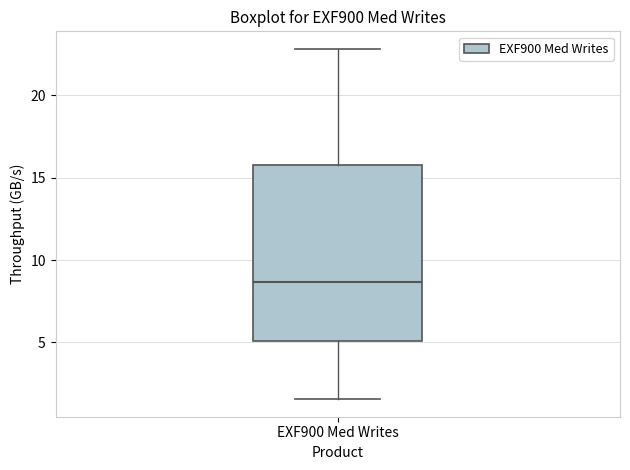

Read this box plot against the y-axis: the position of the median line, the range covered by the box, and the ends of both whiskers. The values are not printed on the chart, so give them approximately, as read against the axis.

median 8.5, box 5.0 to 15.5, whiskers 1.5 to 23.0